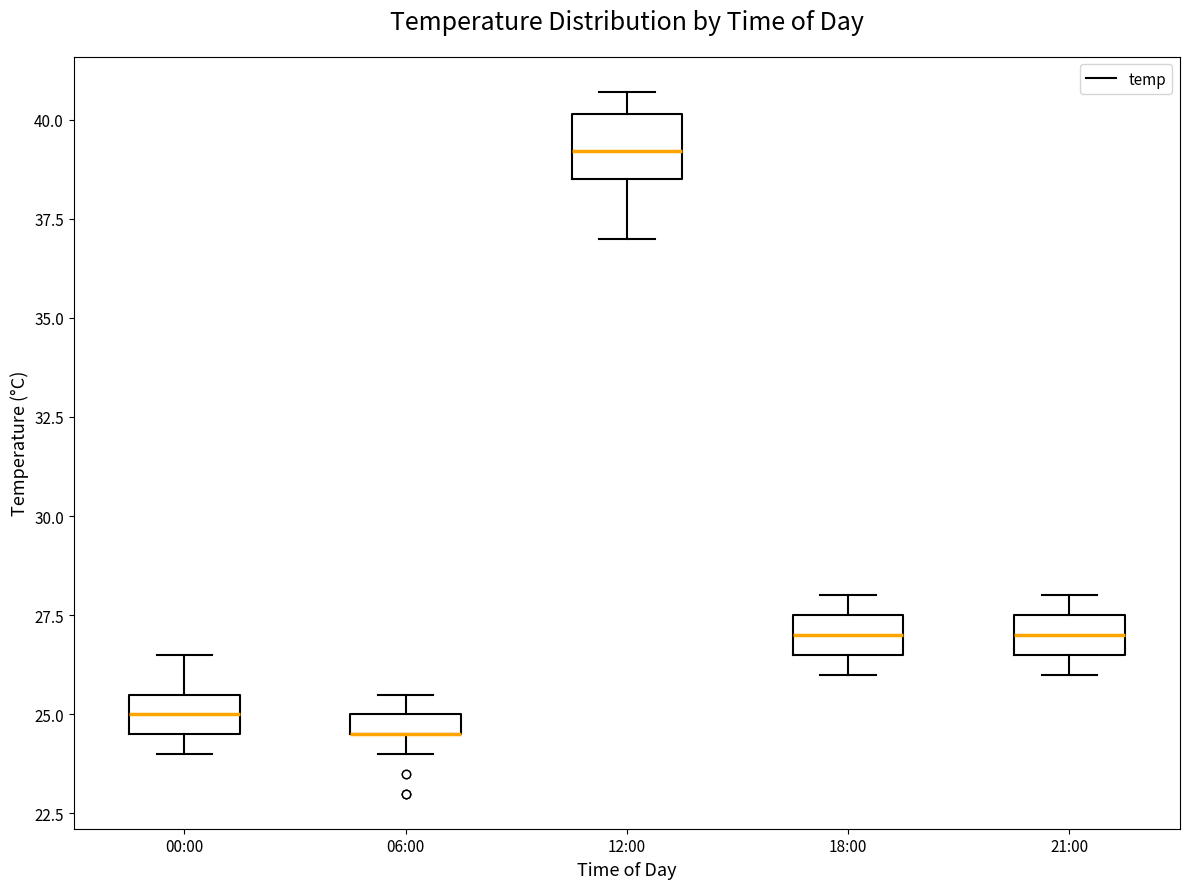

Comparing the boxes themselves (not the whiskers), which one is the tallest?

12:00